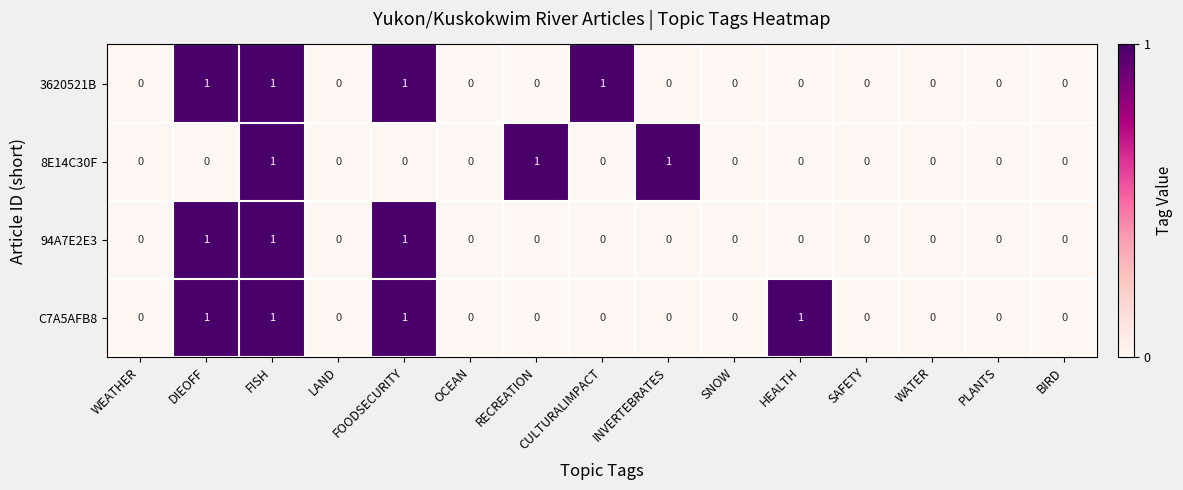

How many C7A5AFB8 values are between 0 and 1?

15